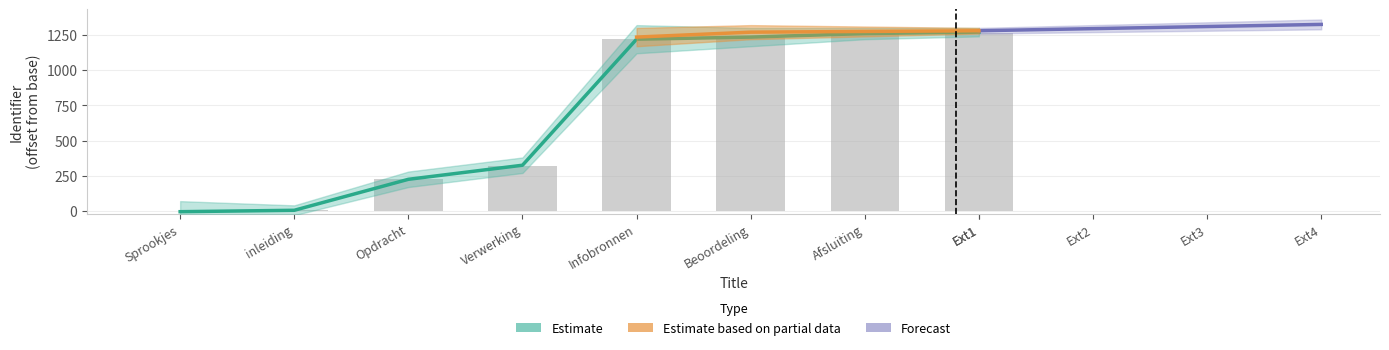

How many data points are above 1220?

3